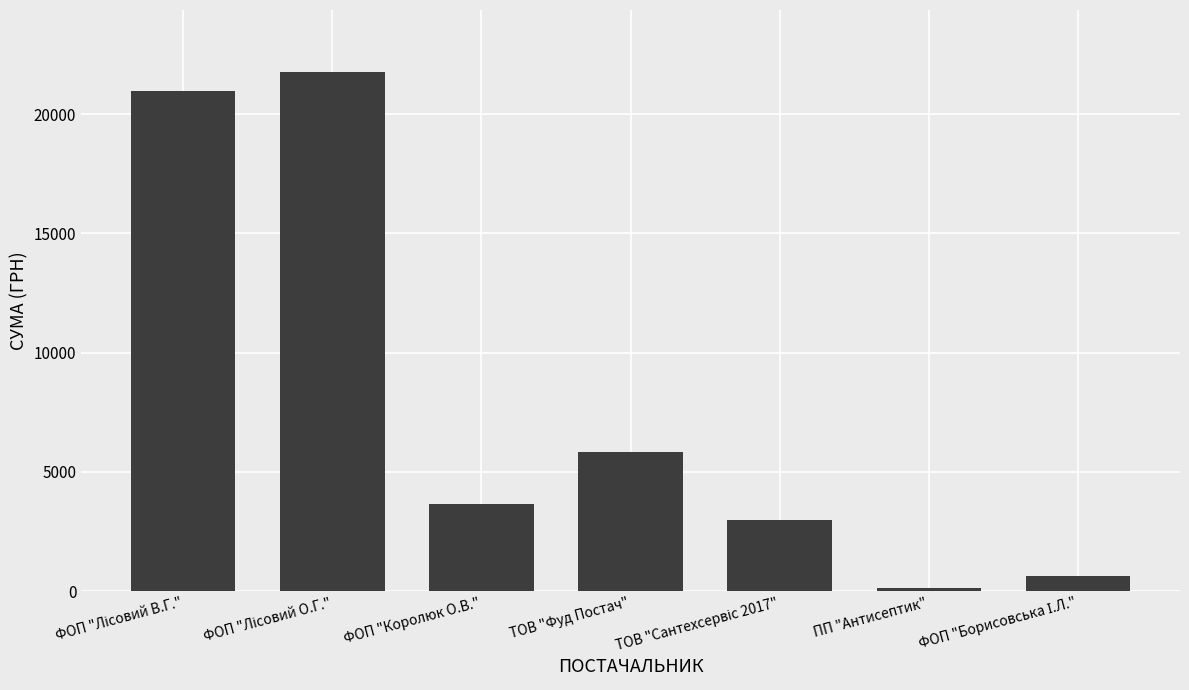

How many data points are above 3665?

4